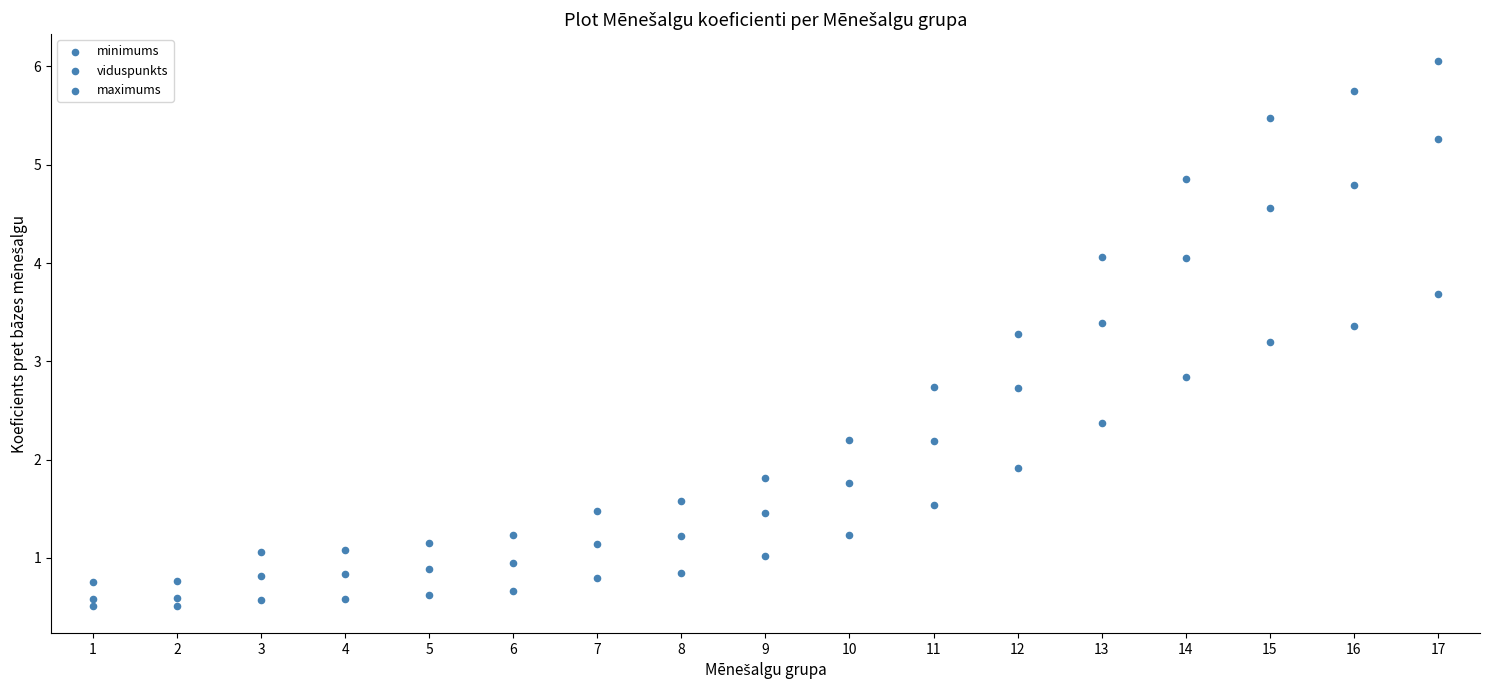

How many points are shown in the scatter plot?

51